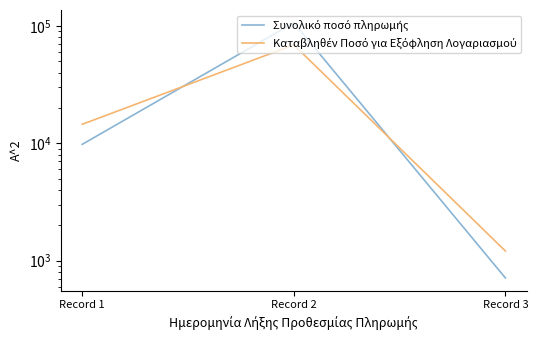

What is the spread (max minus min) of values at Record 3?

496.3